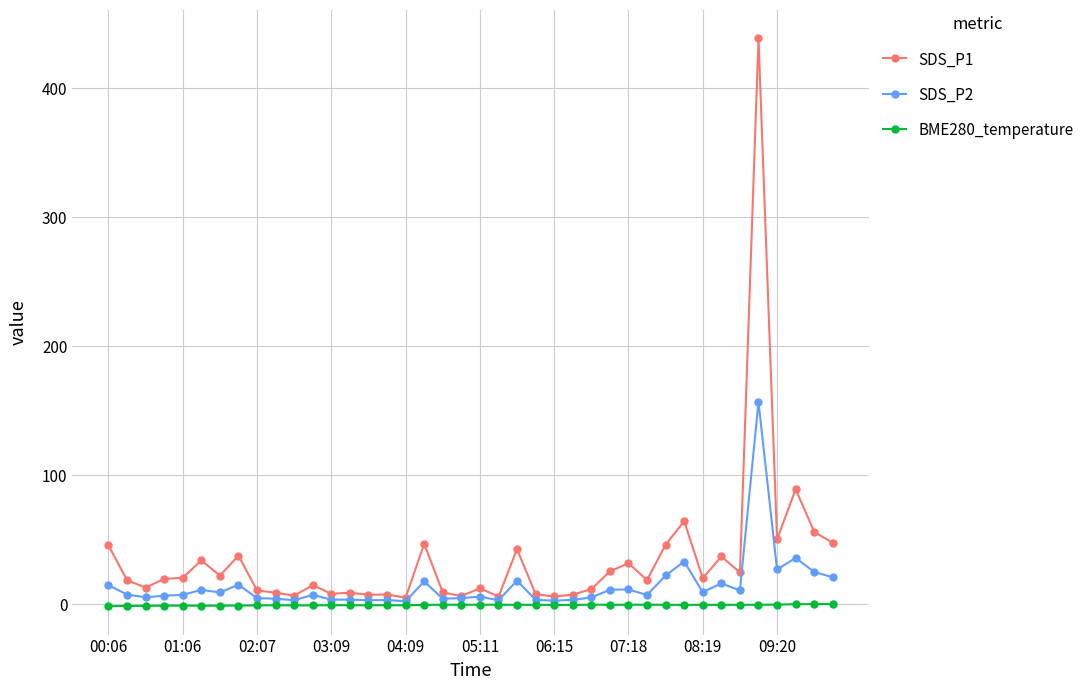

Which series has the largest total across all categories?

SDS_P1